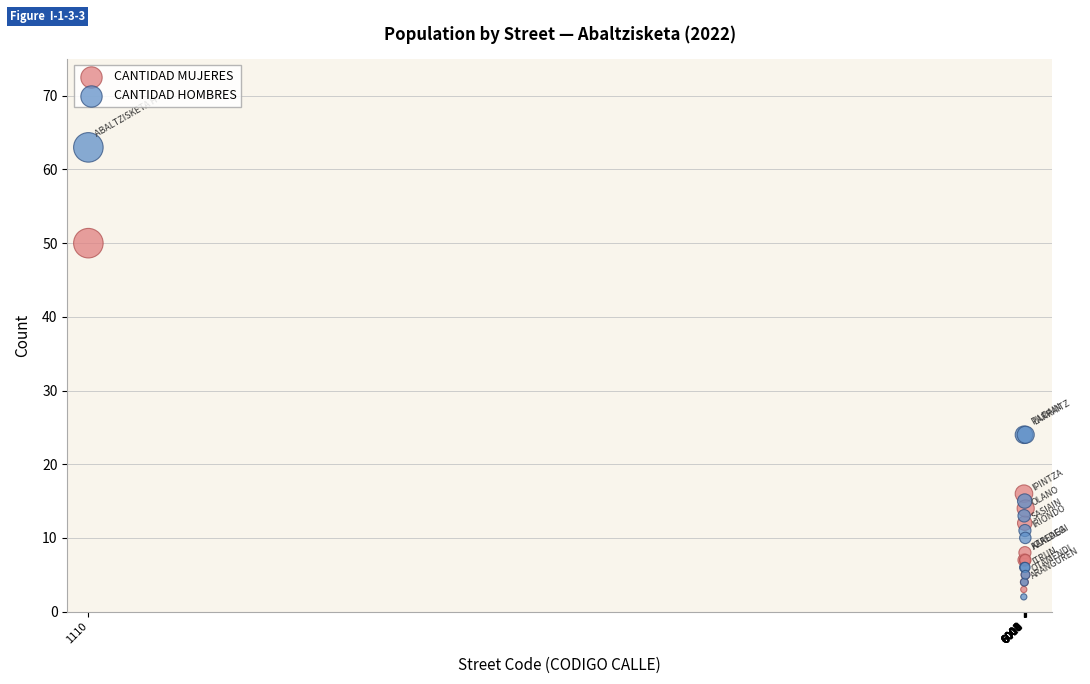

What is the X range (max minus min) for the scatter plot?

4901